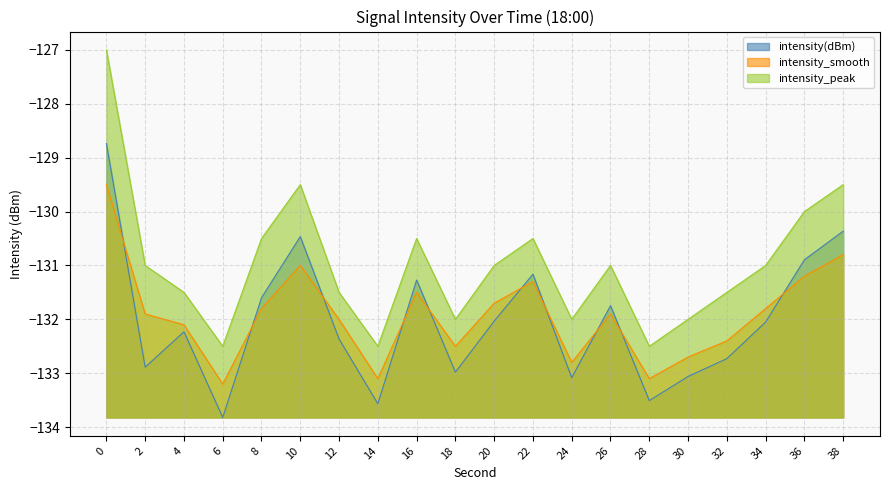

Which series has the largest total across all categories?

intensity_peak